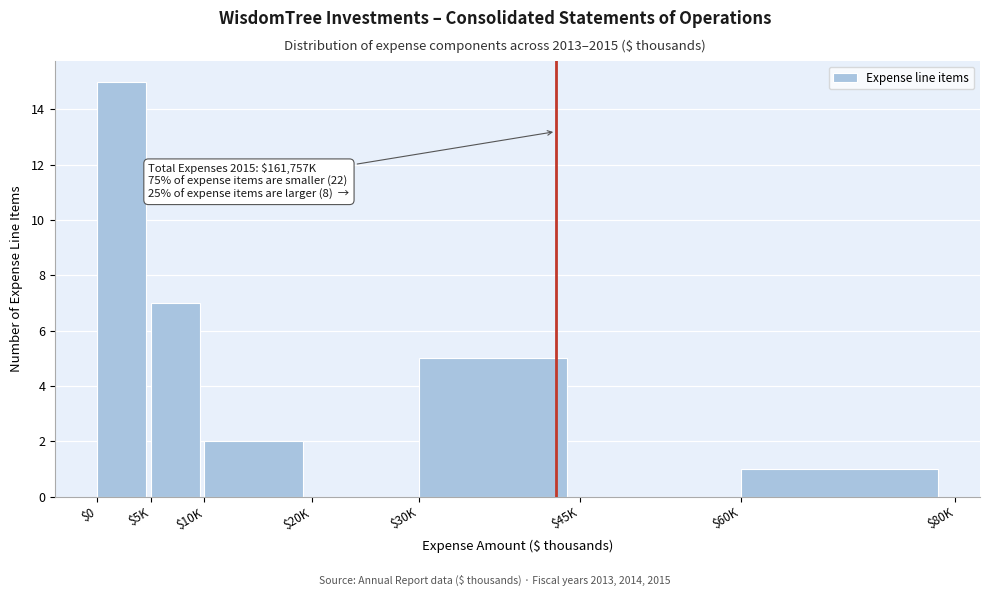

True or false: the data shows 10 at $5K.

False